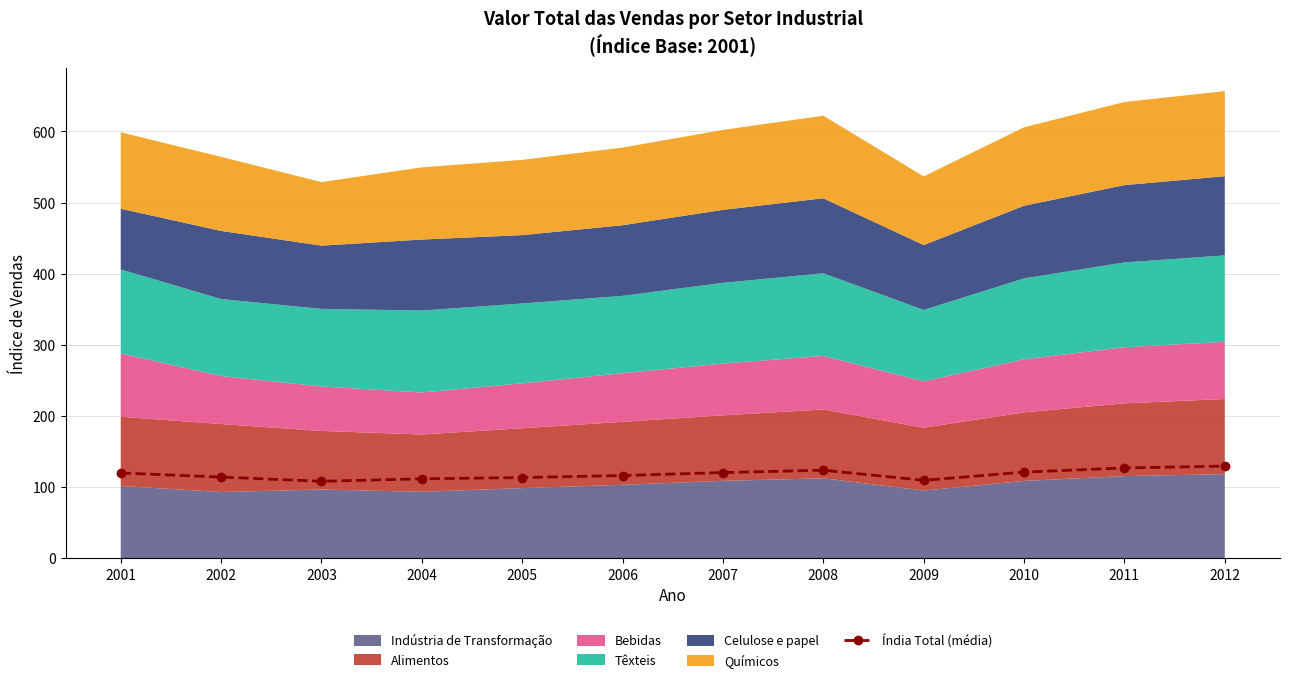

What is the value of the 8th point from the left?

123.7